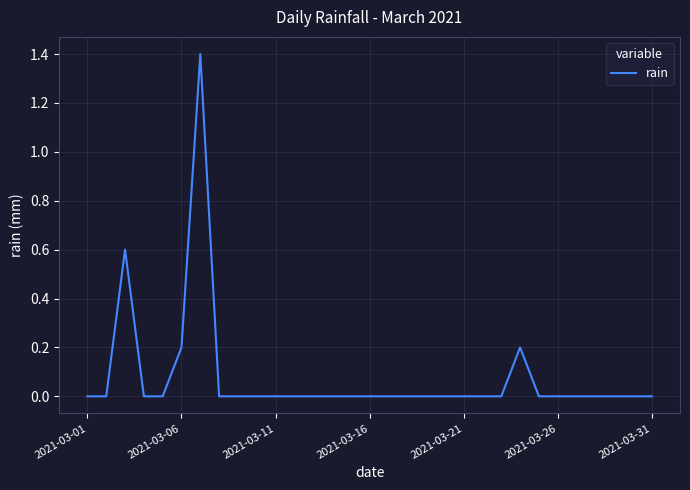

What is the sum of all values?

2.4